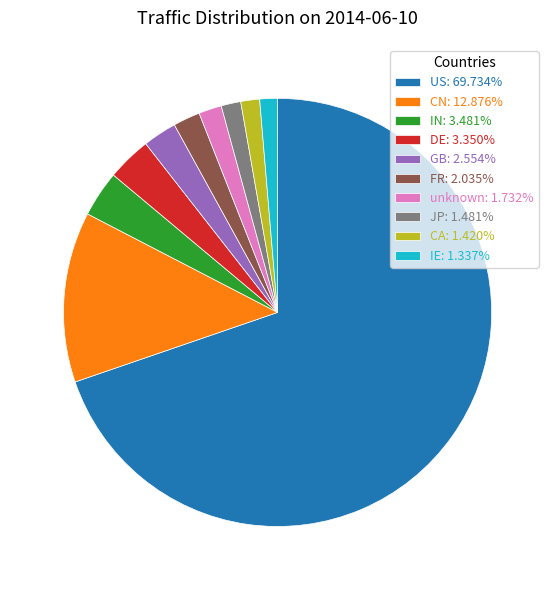

Is DE the majority of the pie?

No